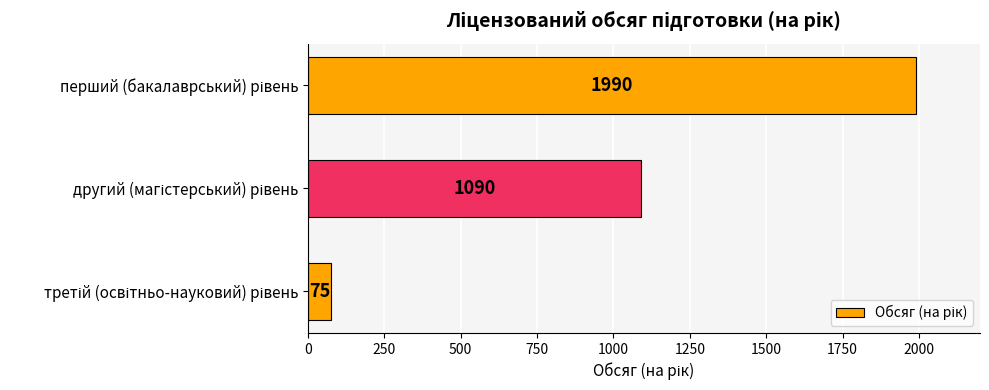

How many values are below 1090?

1